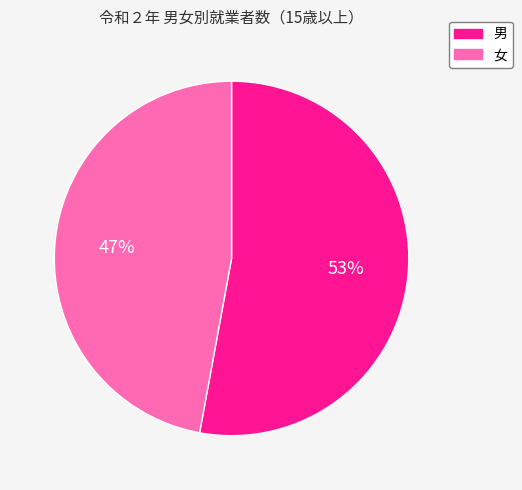

Which slice is the largest?

男